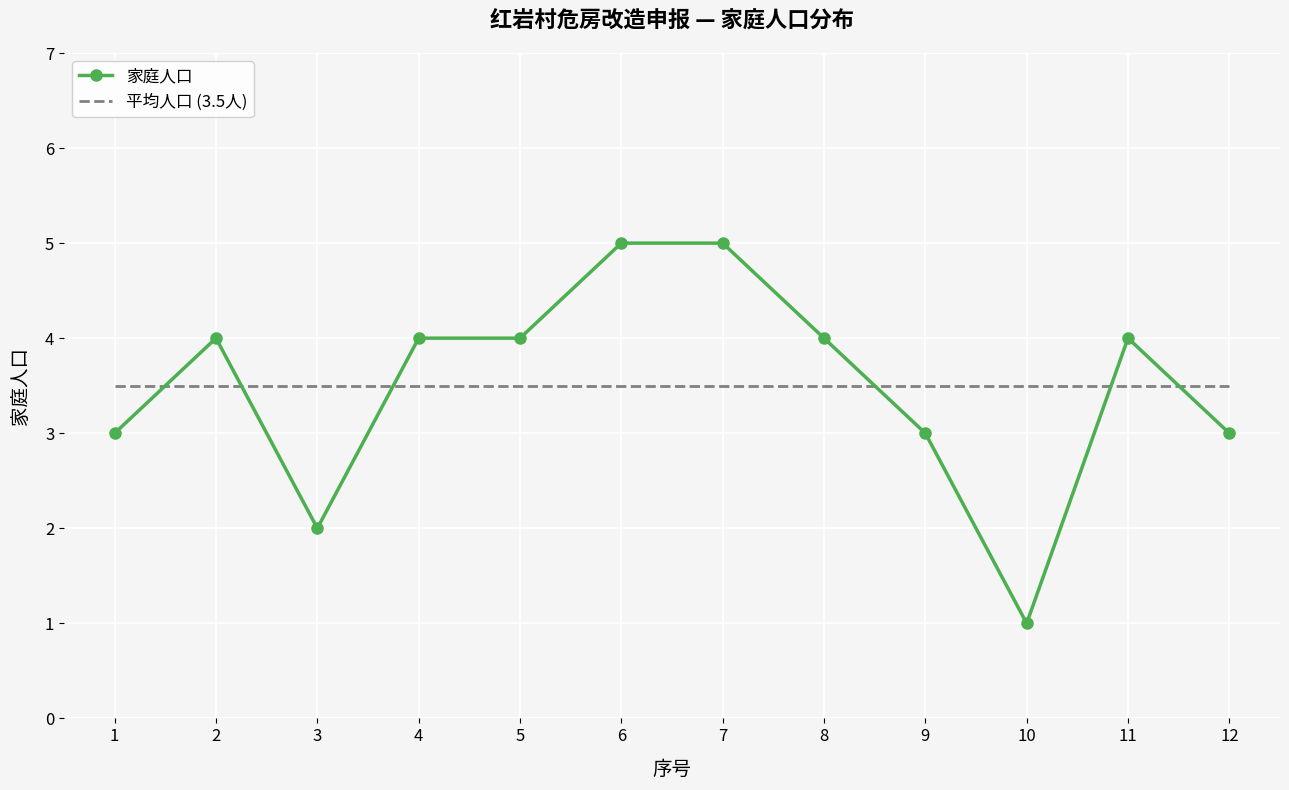

What is the difference between the maximum and second lowest values?

3